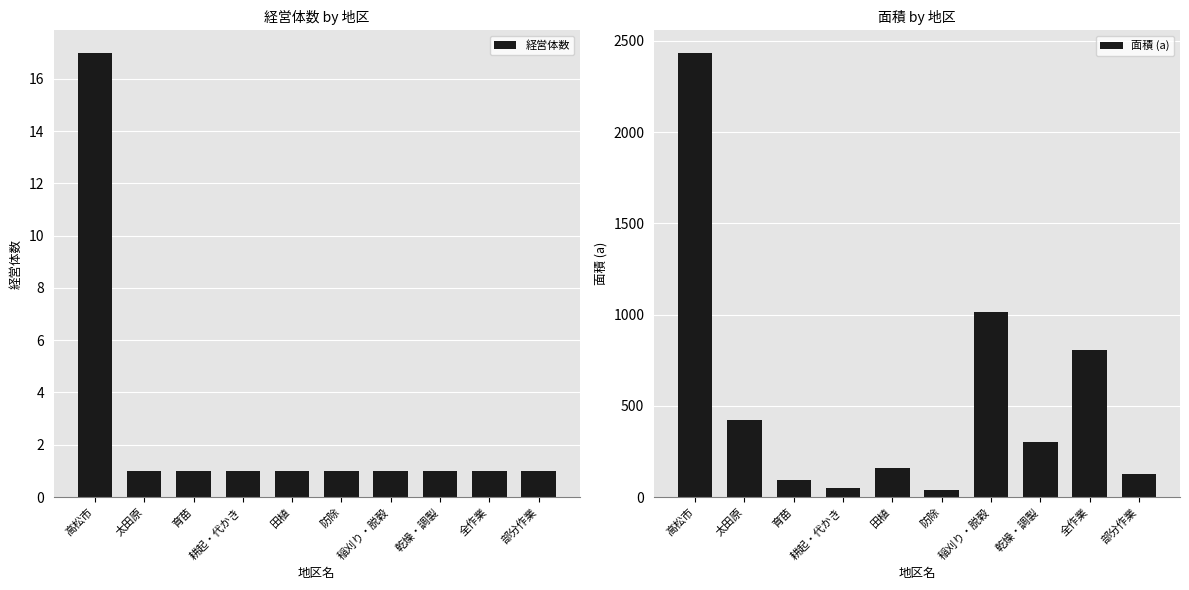

What is the smallest value displayed?

1